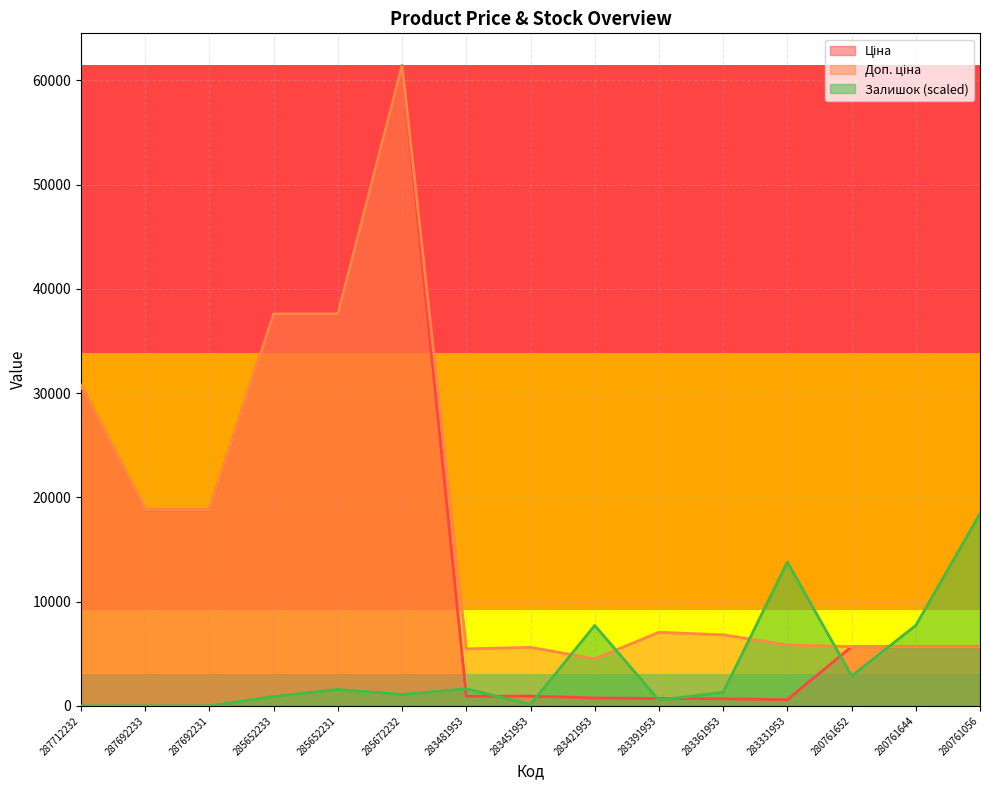

What is the difference between the Доп. ціна values at 283421953 and 280761056?

1160.5